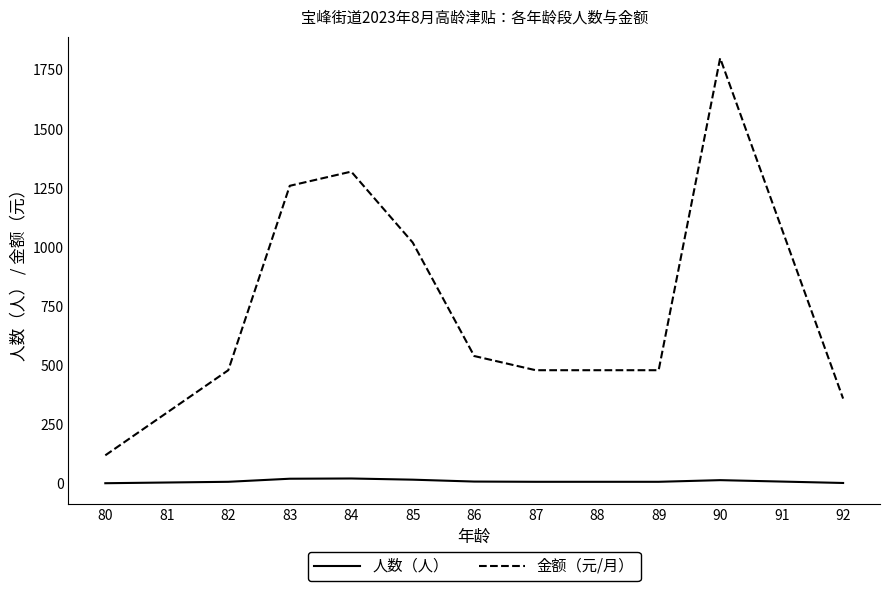

True or false: 金额（元/月） and 人数（人） intersect in this chart.

False